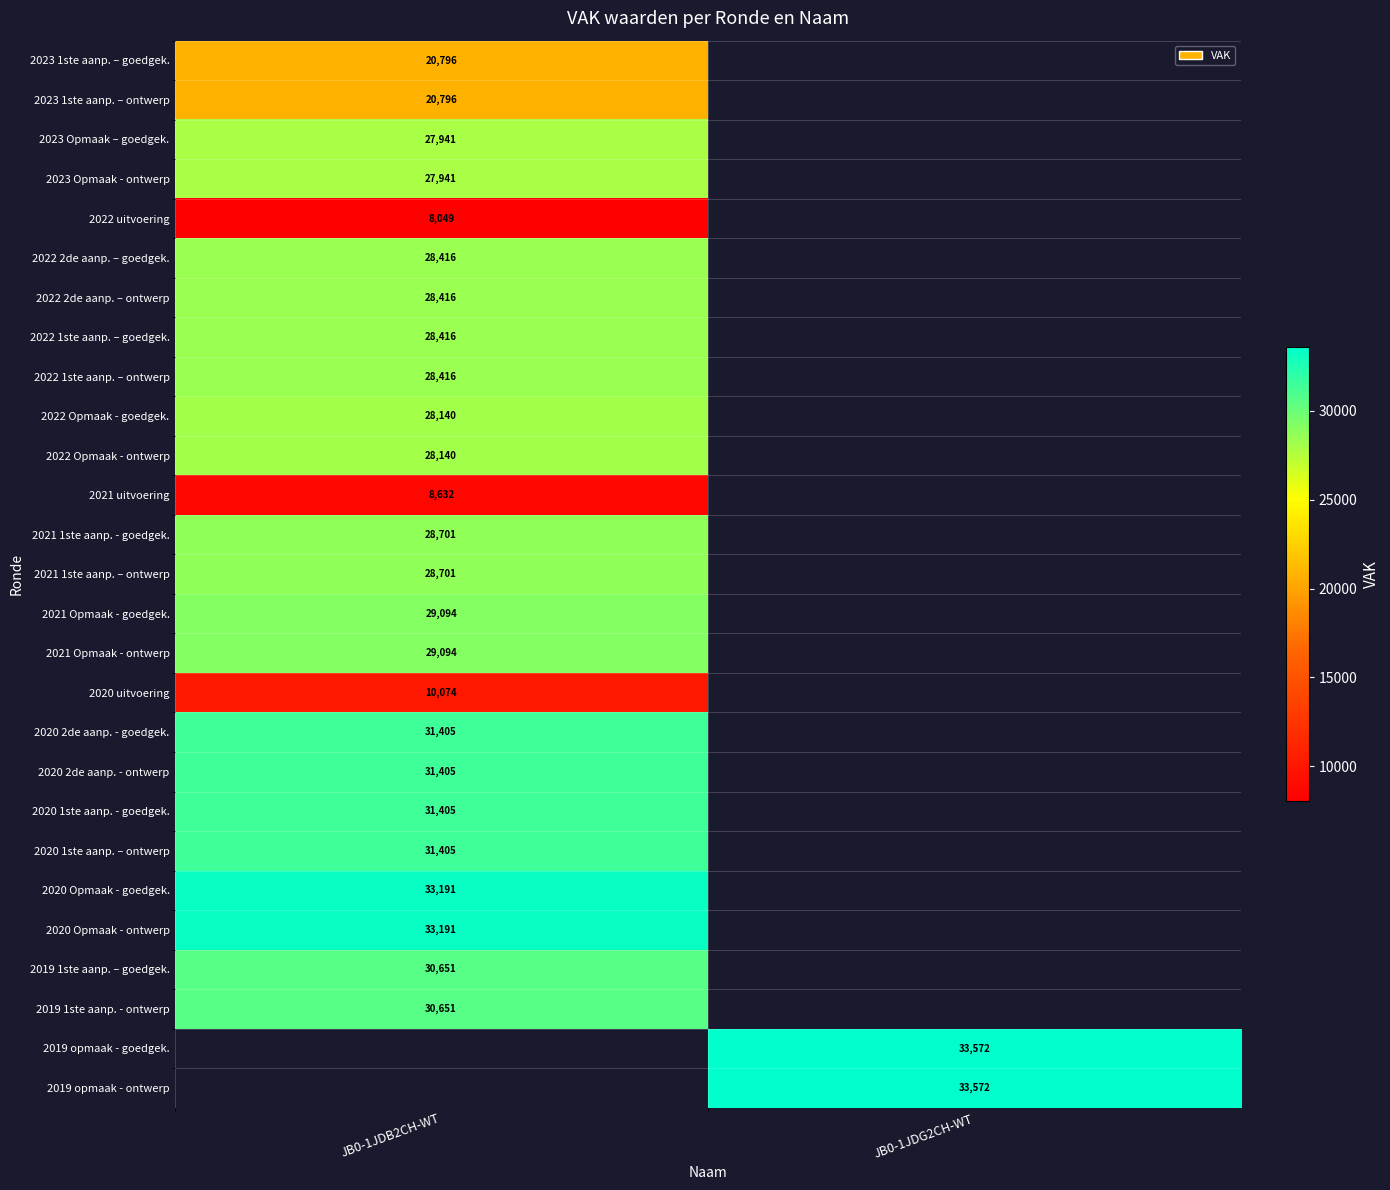

Is it true that 2022 2de aanp. – ontwerp equals 10974.6 at JB0-1JDB2CH-WT?

False